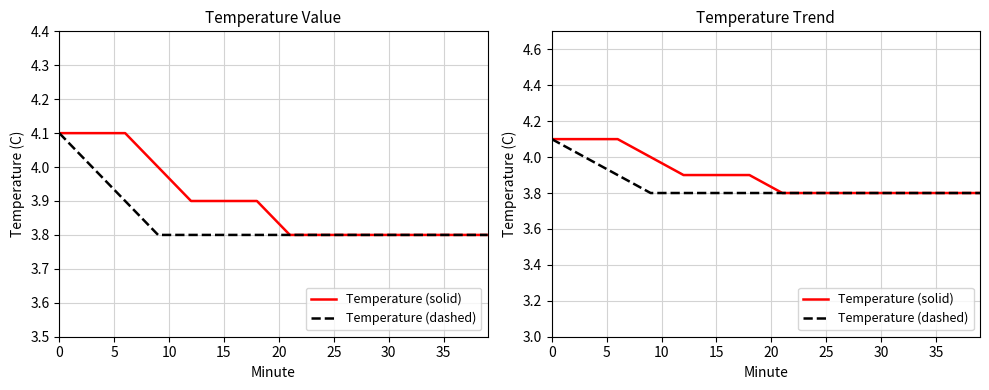

Reading left to right, what are all the values shown in this chart?

Temperature (solid): 4.1	4.1	4.1	4.0	3.9	3.9	3.9	3.8	3.8	3.8	3.8	3.8
Temperature (dashed): 4.1	4.0	3.9	3.8	3.8	3.8	3.8	3.8	3.8	3.8	3.8	3.8